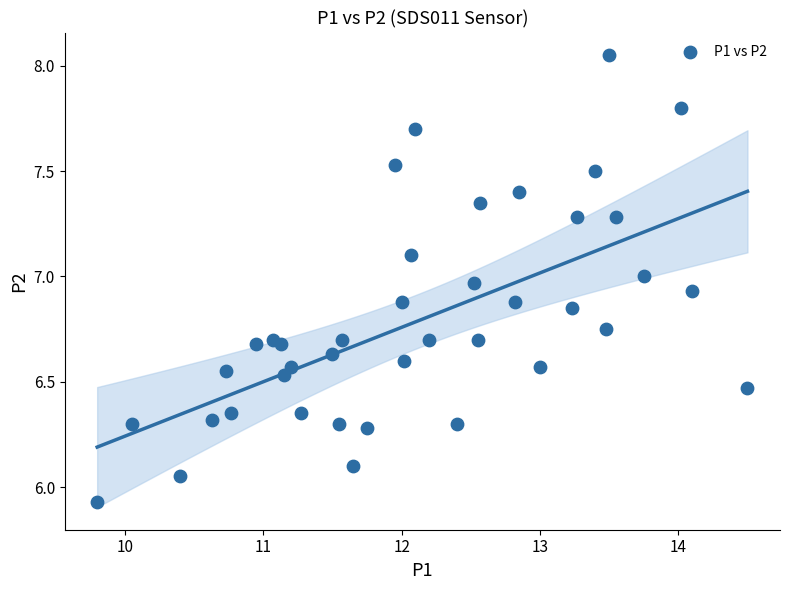

What is the range of X values (max minus min)?

4.7